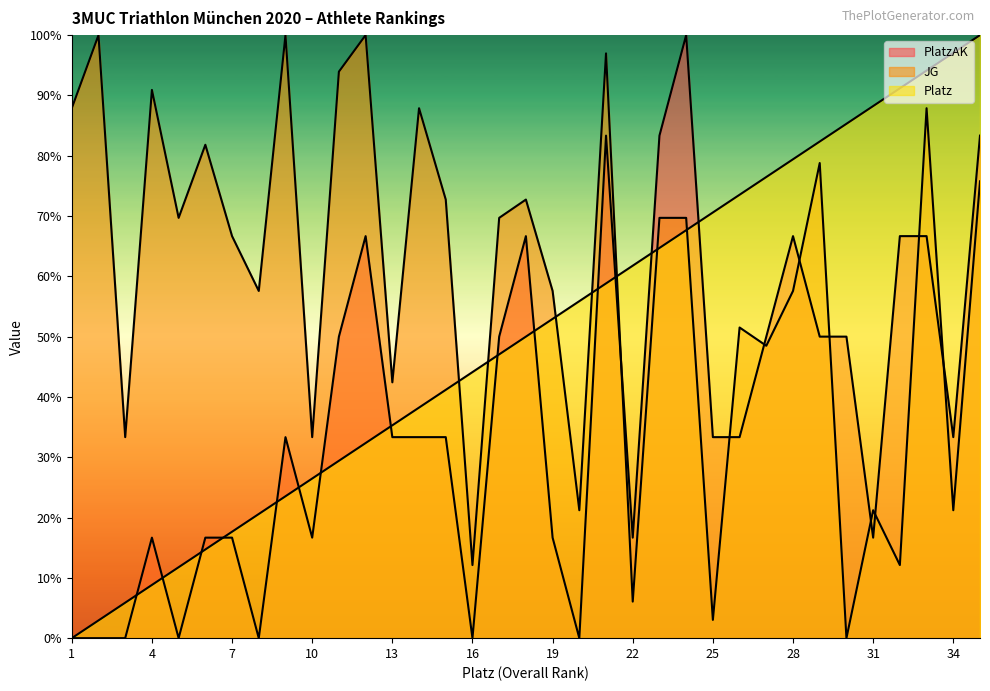

What is the value of the Platz point at the 35th from the left?

100.0